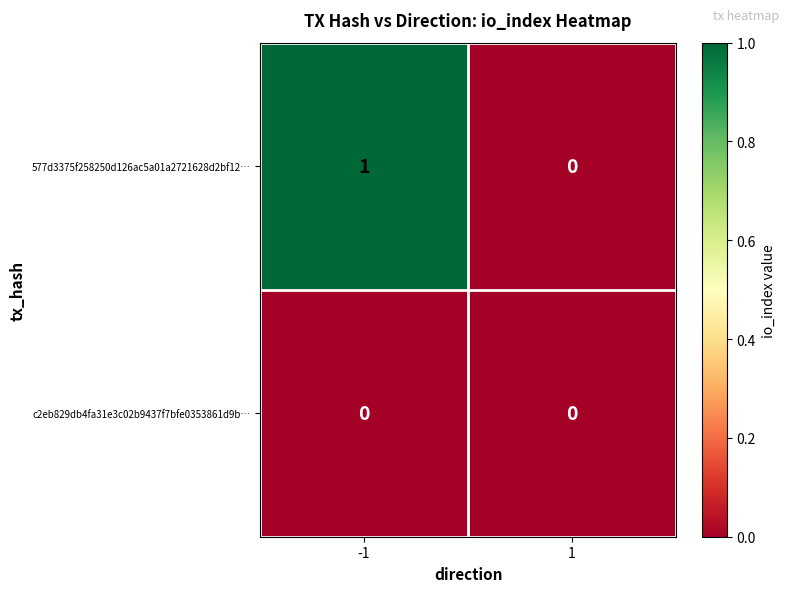

Reading left to right, list all the values displayed in this chart.

577d3375f258250d126ac5a01a2721628d2bf12…: 1	0
c2eb829db4fa31e3c02b9437f7bfe0353861d9b…: 0	0